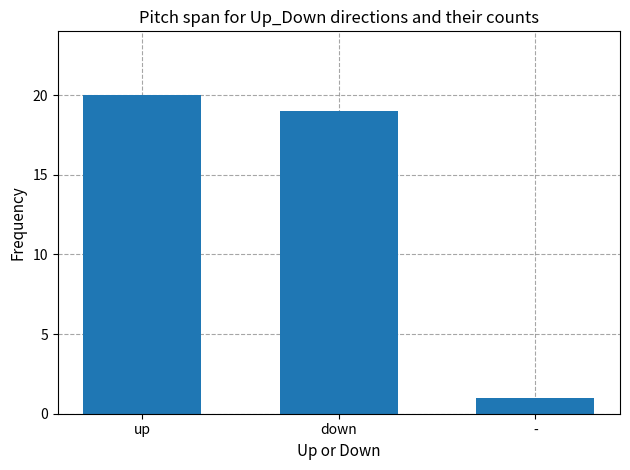

List the labels in order of value, smallest first.

-, down, up